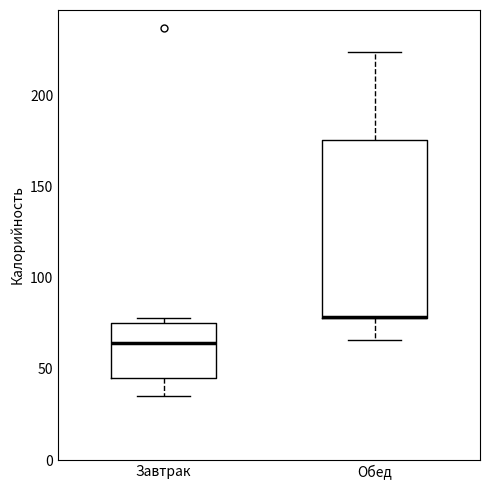

Where is the upper edge of the box for Обед on the y-axis? The values are not printed on the chart, so give them approximately, as read against the axis.

175